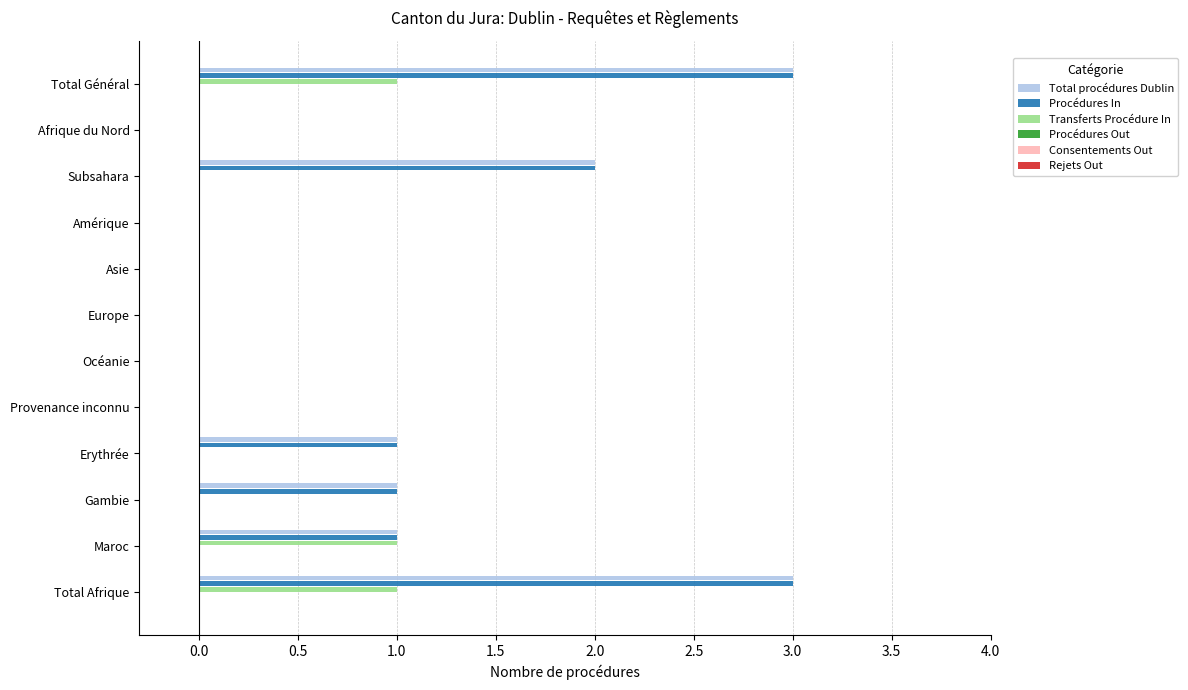

The Total procédures Dublin series shows 1 at Subsahara. True or false?

False